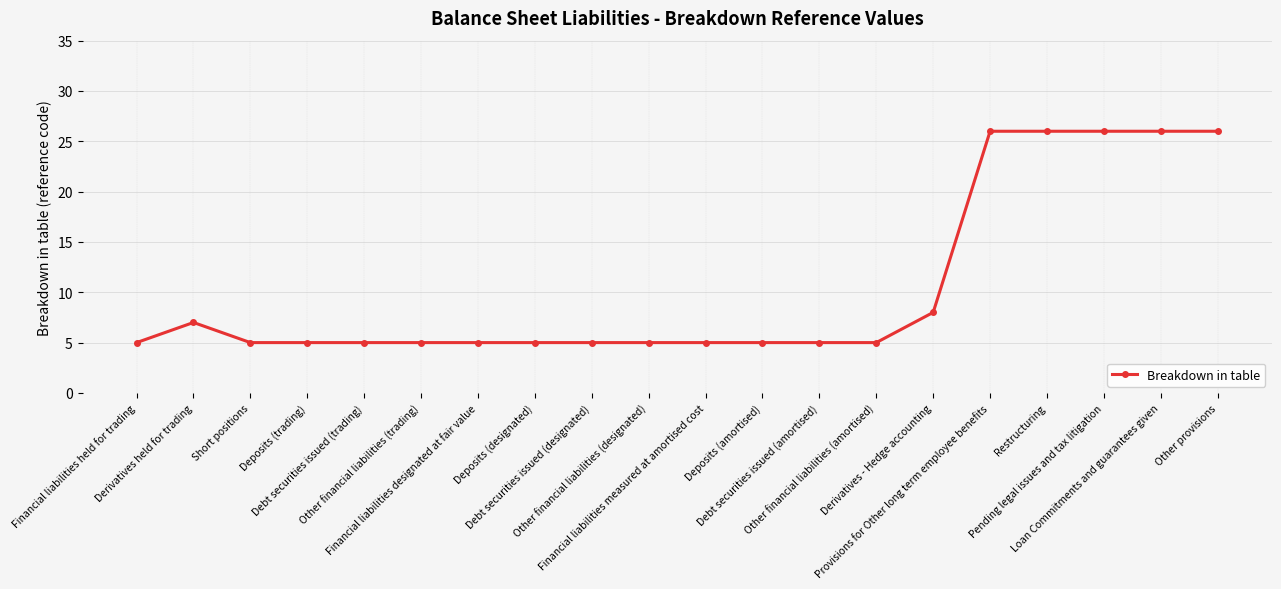

What is the value of the 12th point from the left?

5